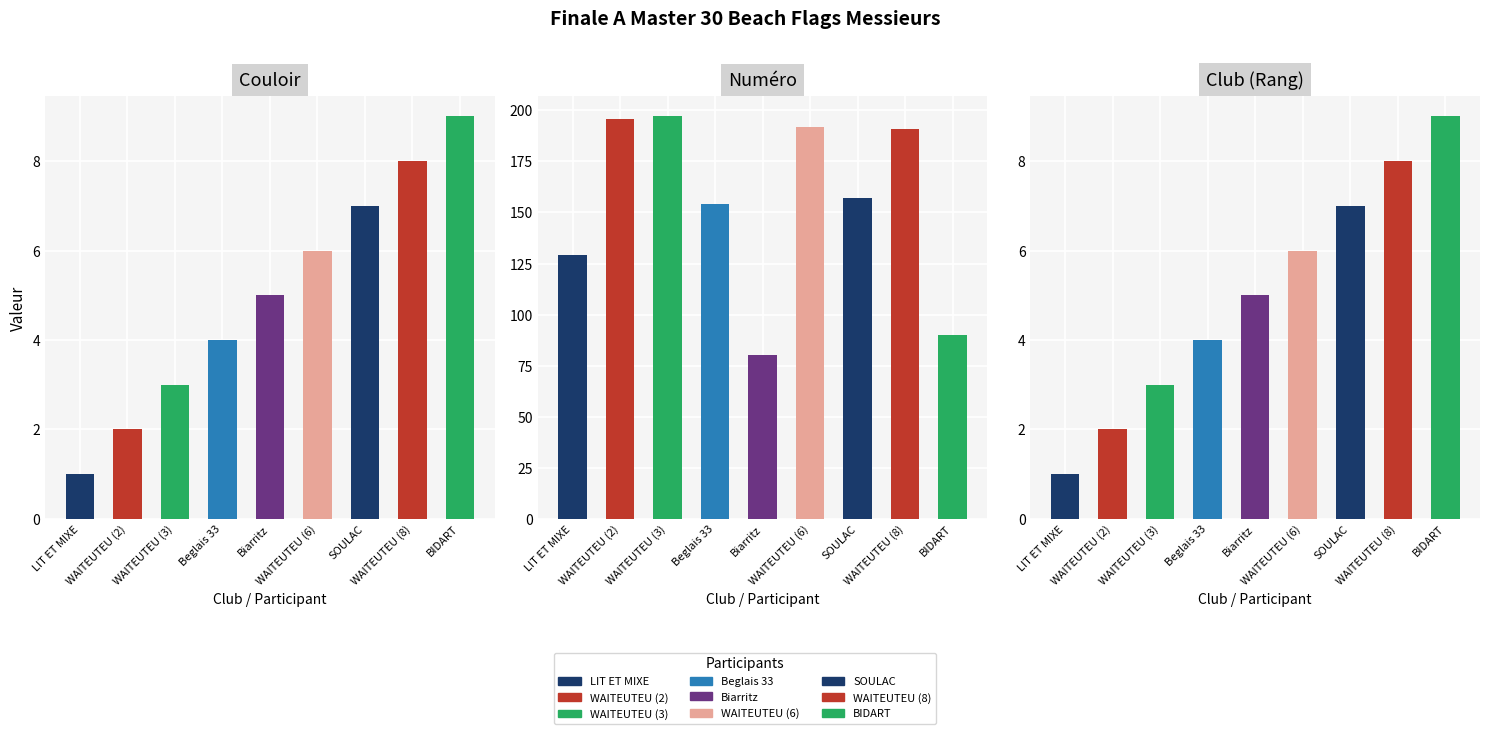

Between BIDART and WAITEUTEU (2), which is larger?

BIDART